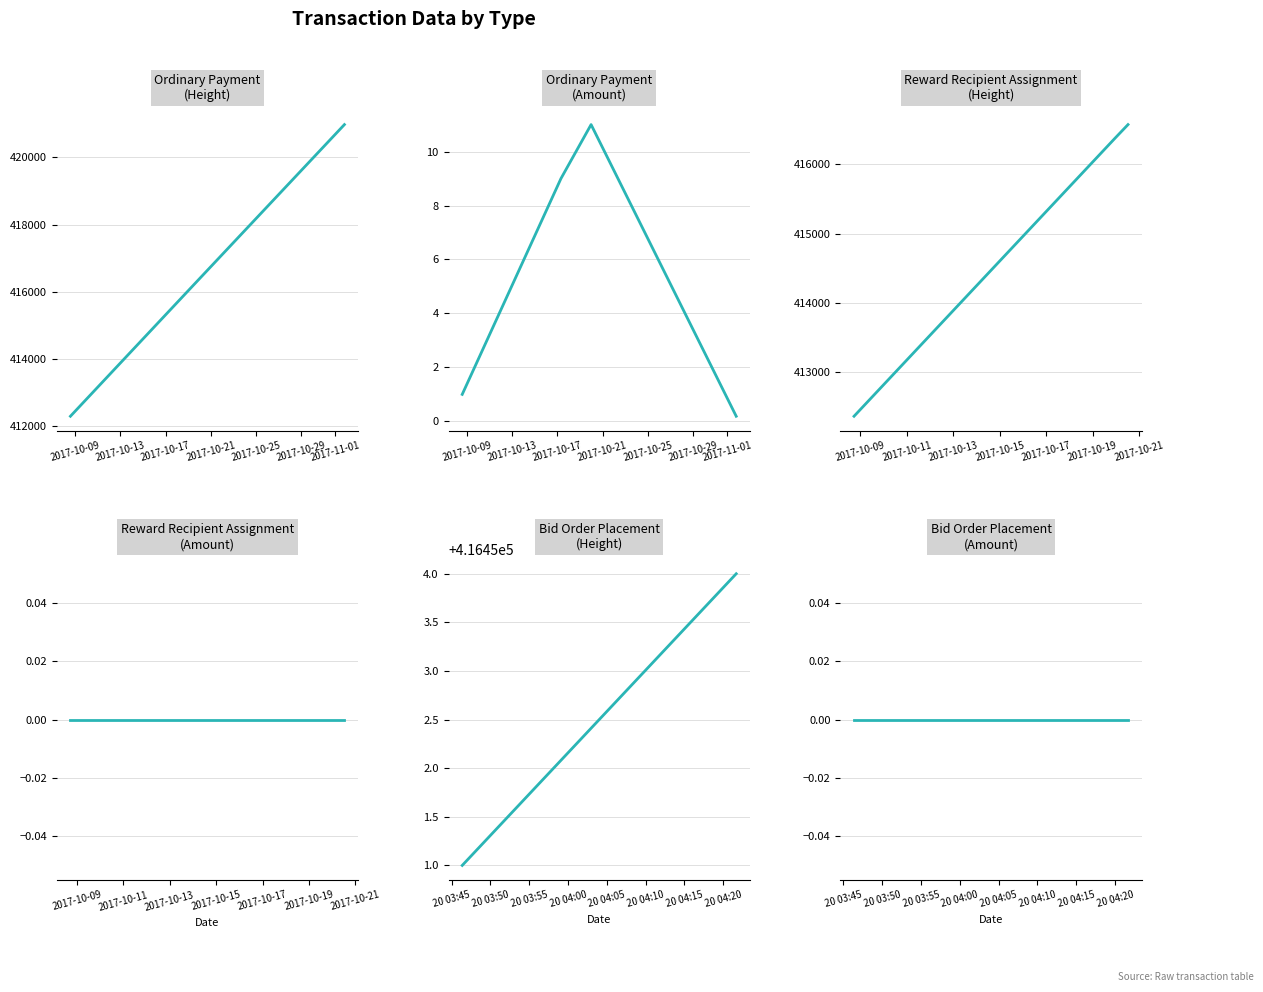

What is the difference between the second highest and minimum values in the Height series?

3